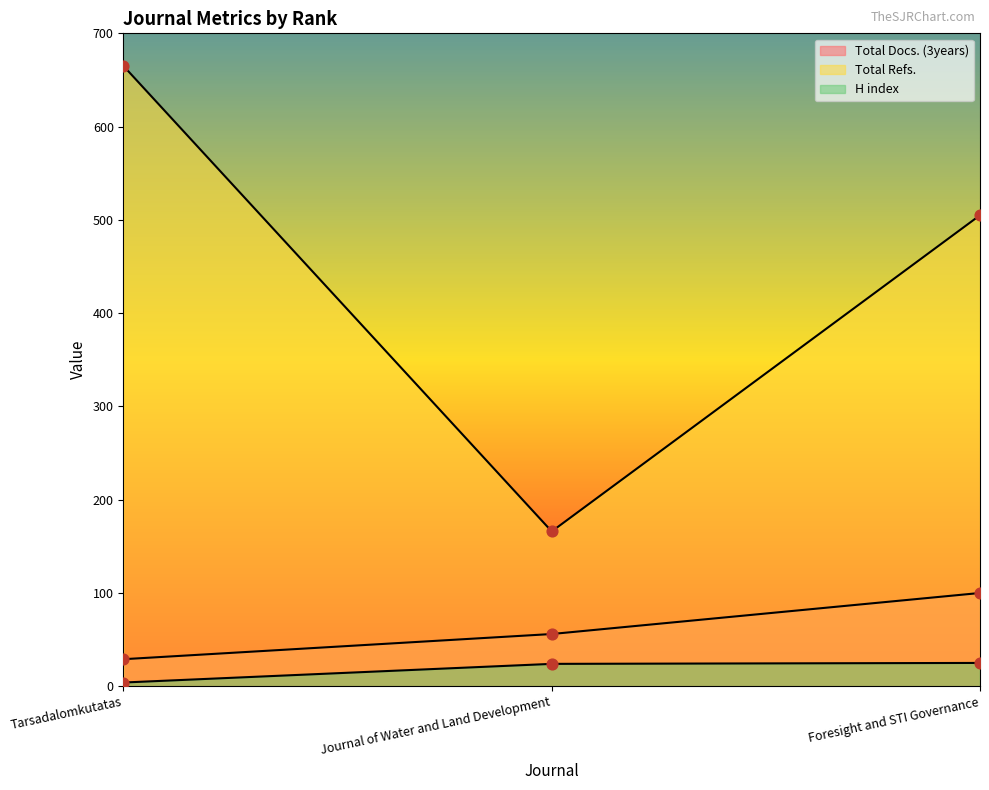

Which series has the largest Y range (max minus min)?

Total Refs.